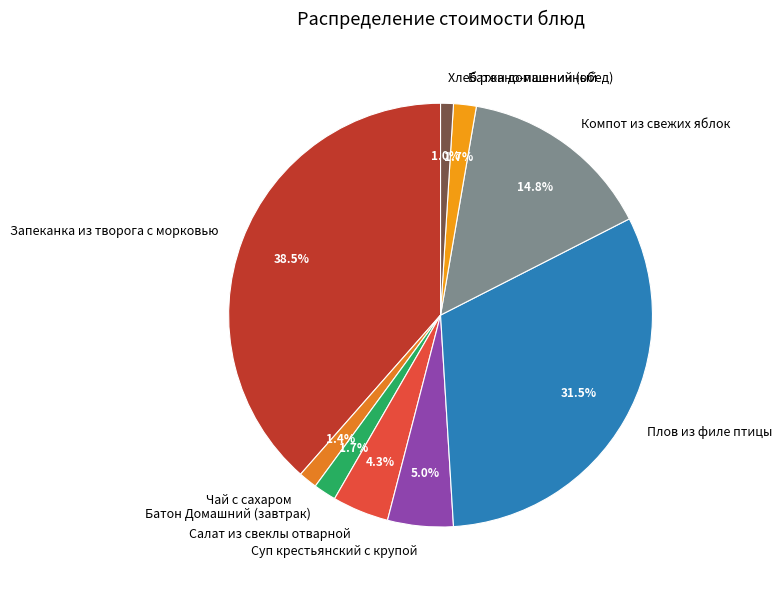

True or false: Батон домашний (обед) accounts for 2% of the total.

True